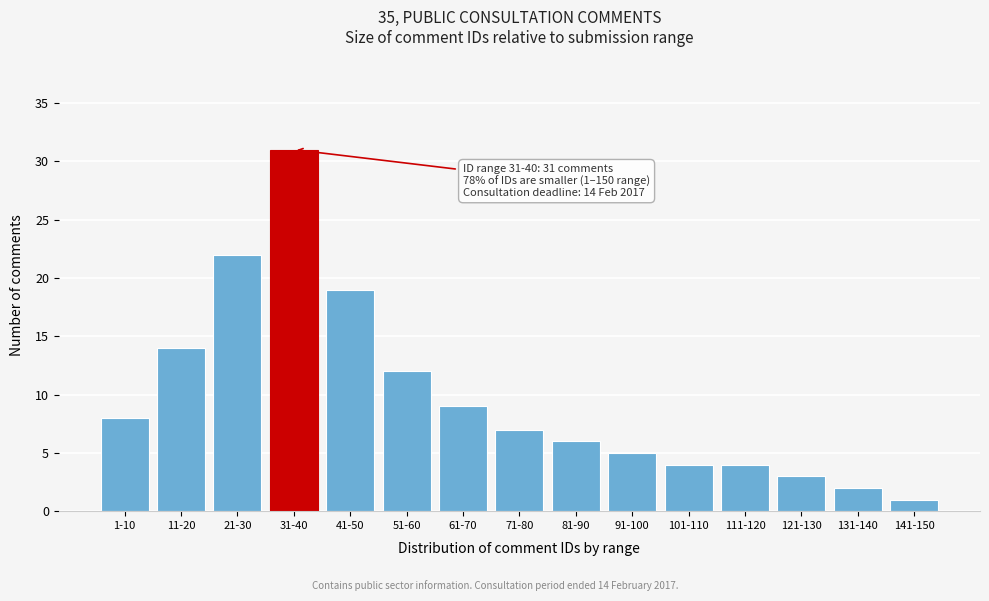

Reading left to right, what are all the values shown in this chart?

1-10=8	11-20=14	21-30=22	31-40=31	41-50=19	51-60=12	61-70=9	71-80=7	81-90=6	91-100=5	101-110=4	111-120=4	121-130=3	131-140=2	141-150=1